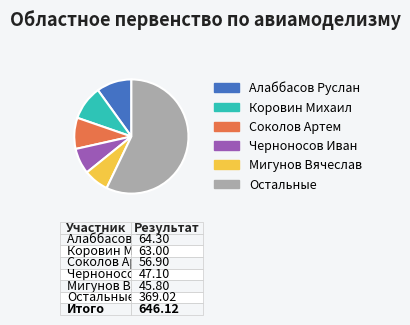

Does any single category account for the majority?

Yes